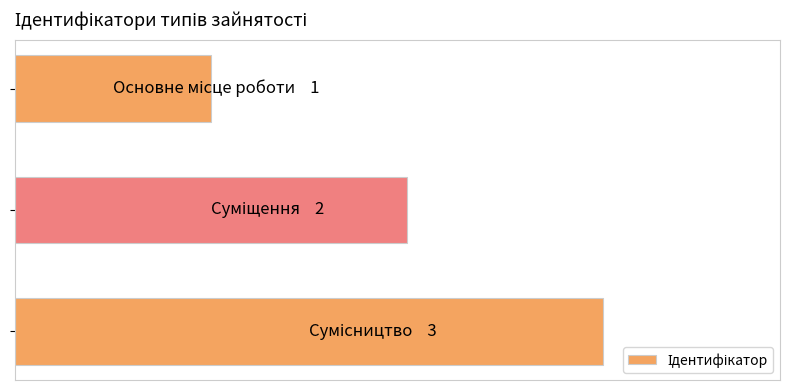

Does the chart contain any negative values?

No